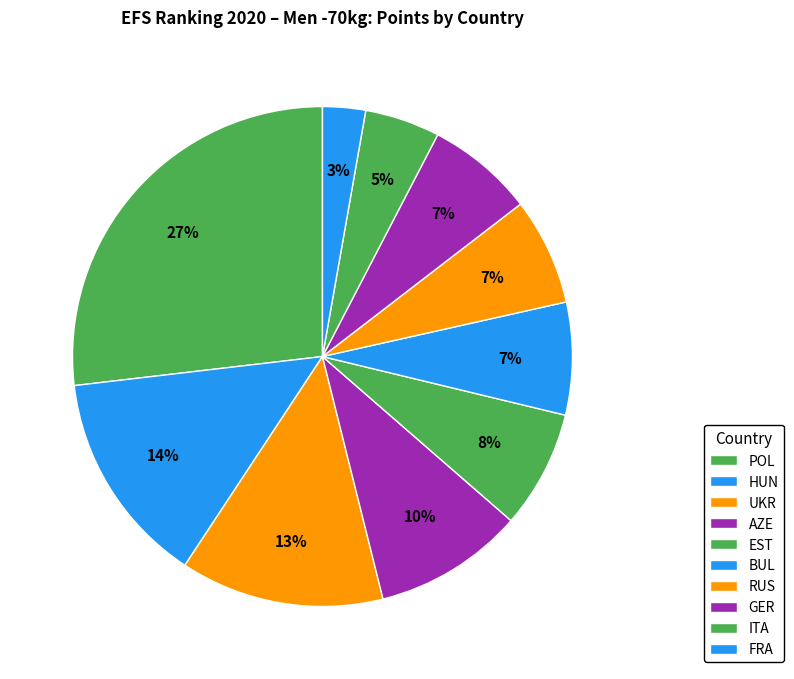

Do BUL and AZE together represent more than half of the pie?

No